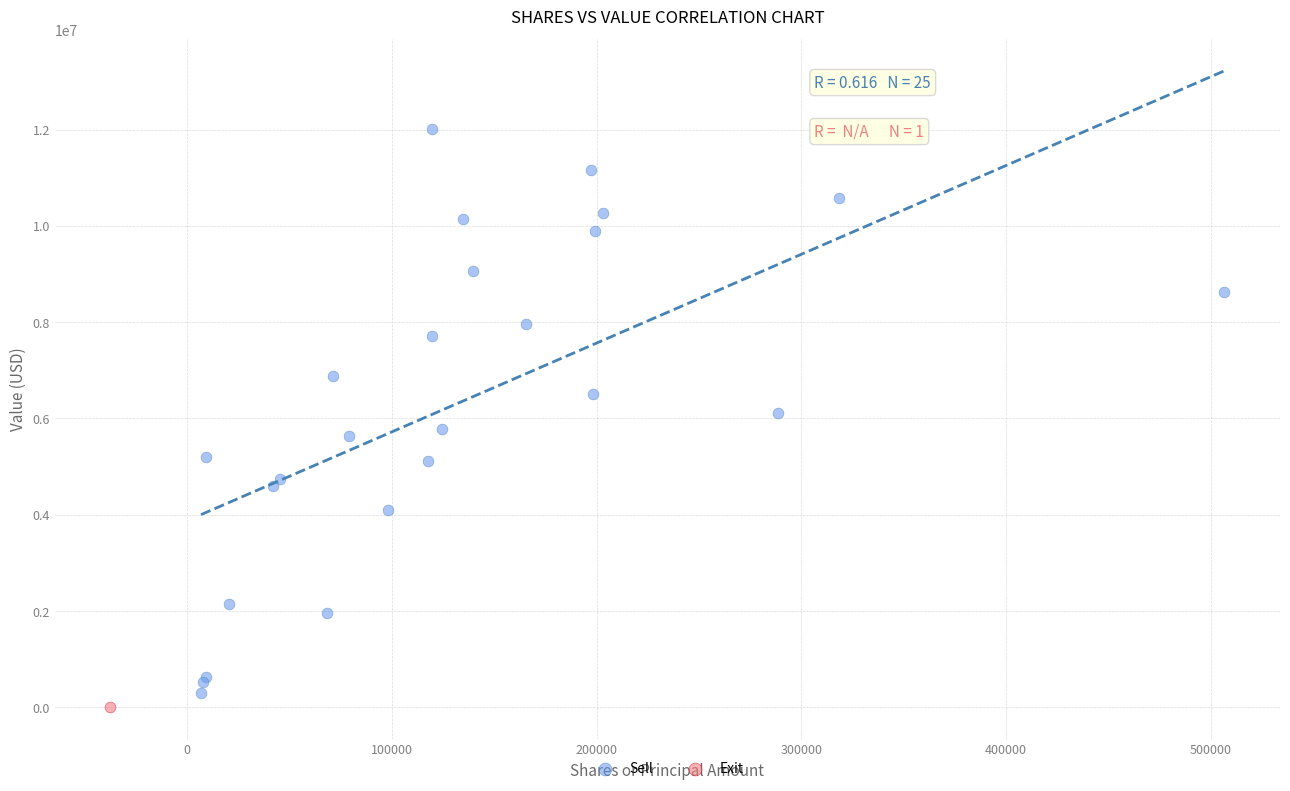

What are all the series names shown in the legend?

Sell, Exit